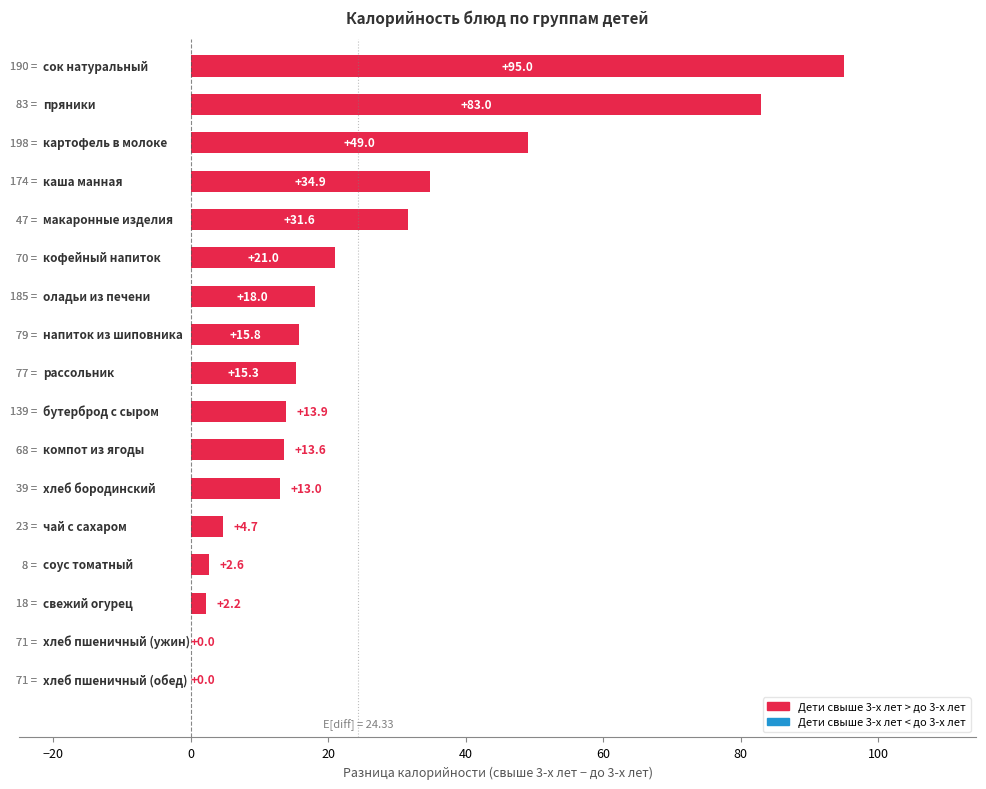

What is the greatest value displayed?

95.0